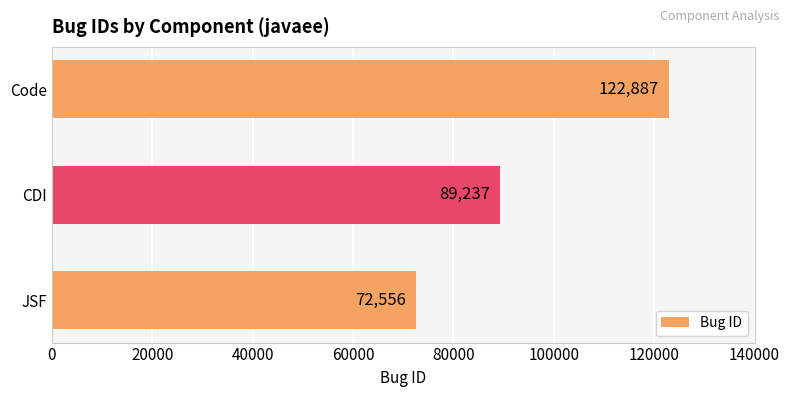

How many distinct data groups are displayed?

1